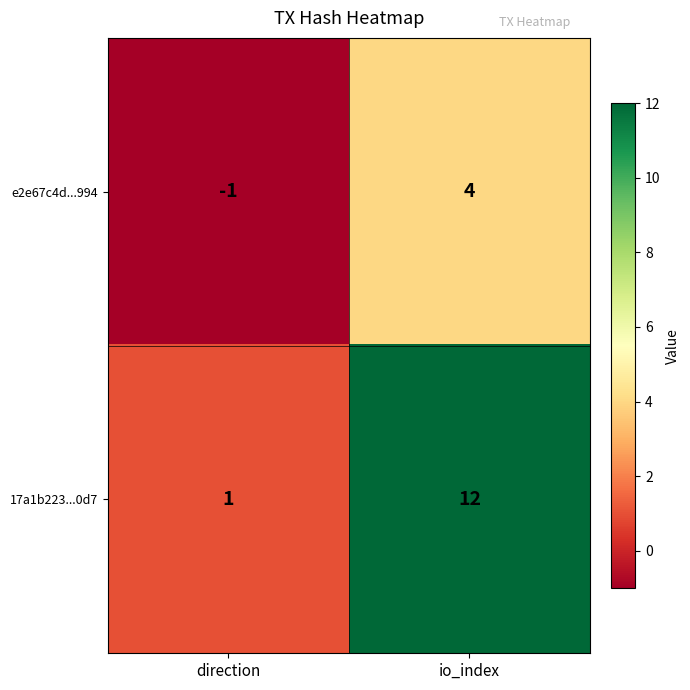

What is the smallest value displayed?

-1